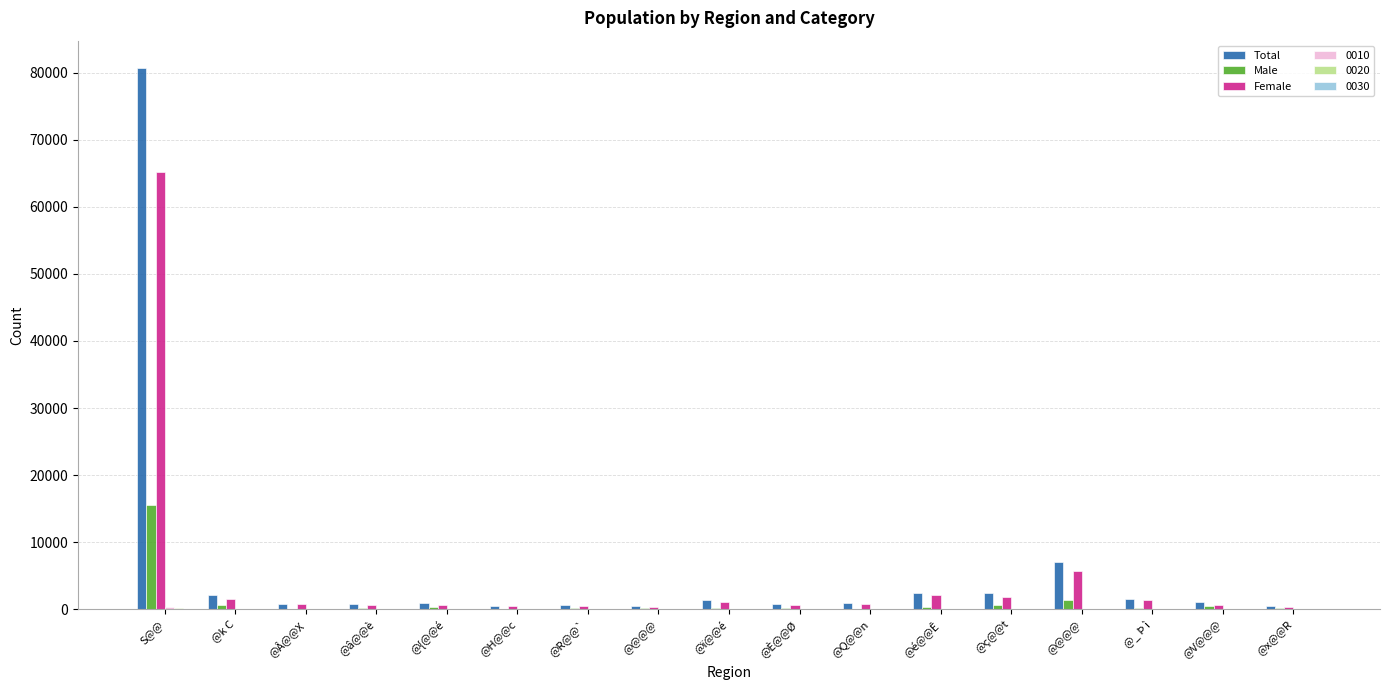

Rank the series at @x@@R from highest to lowest value.

Total, Female, Male